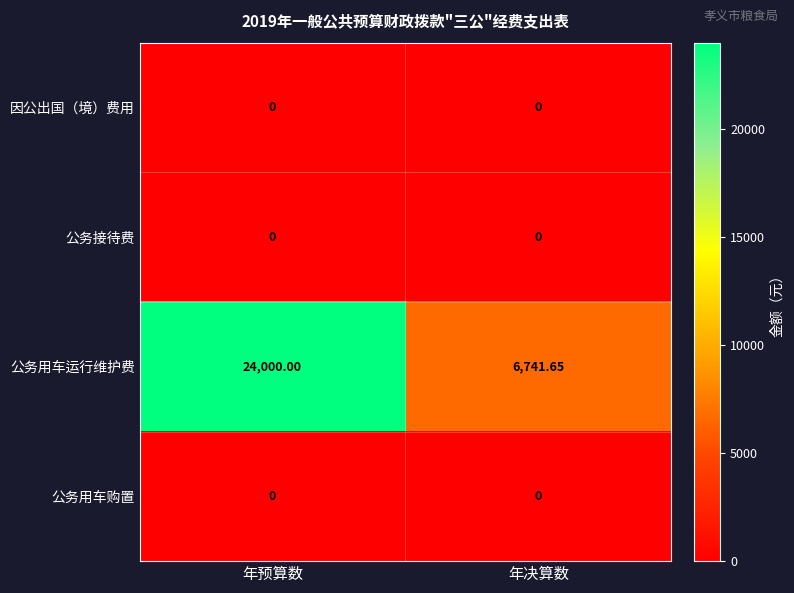

Which series has the largest total across all categories?

公务用车运行维护费